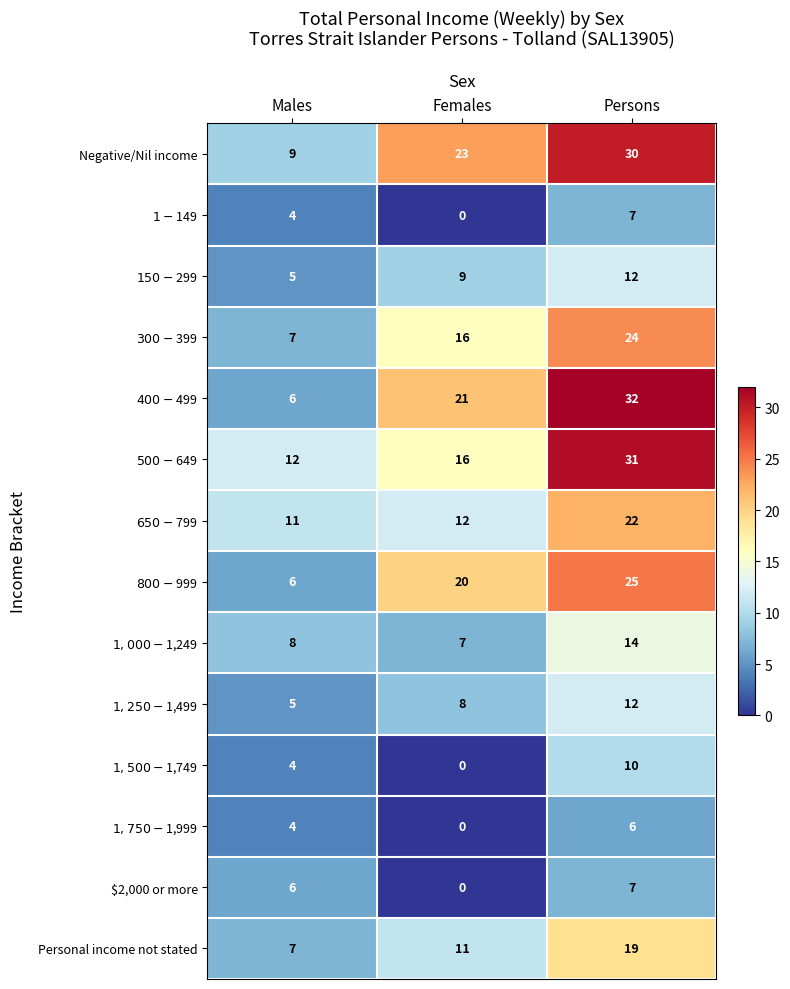

What is the spread (max minus min) of values at Males?

8